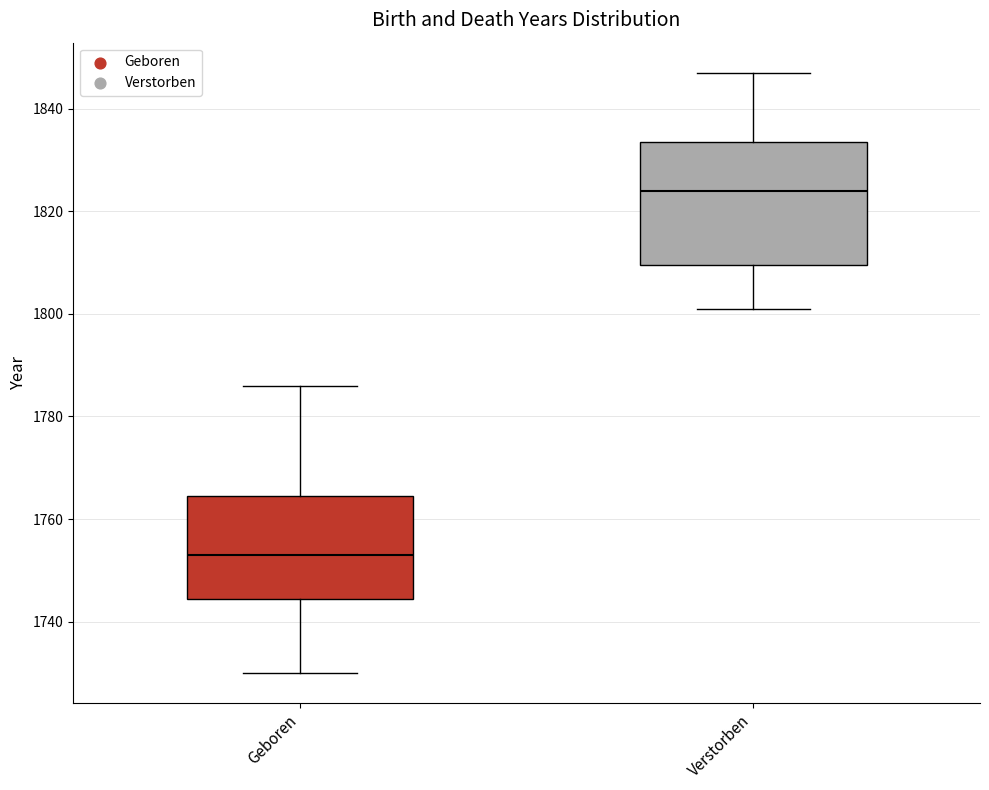

Where does the median line of the box for Verstorben sit on the y-axis? The values are not printed on the chart, so give them approximately, as read against the axis.

1824